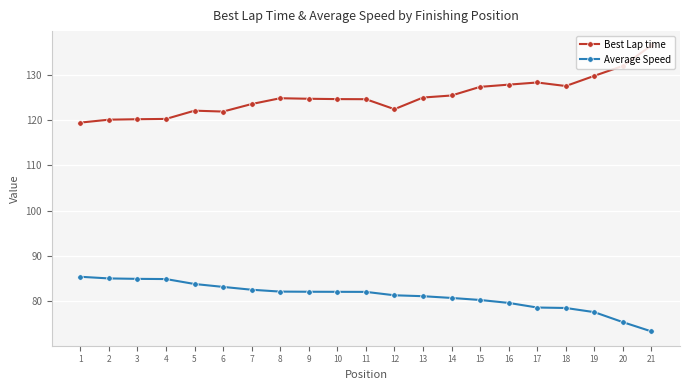

What is the total value across all series at 17?

206.9